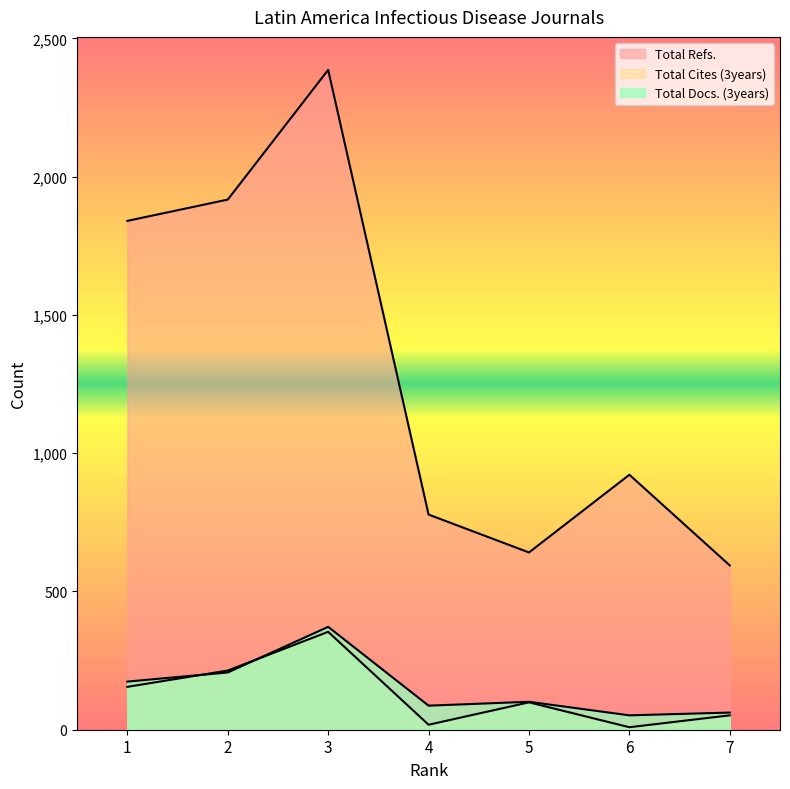

Where is the first local minimum for Total Cites (3years)?

4